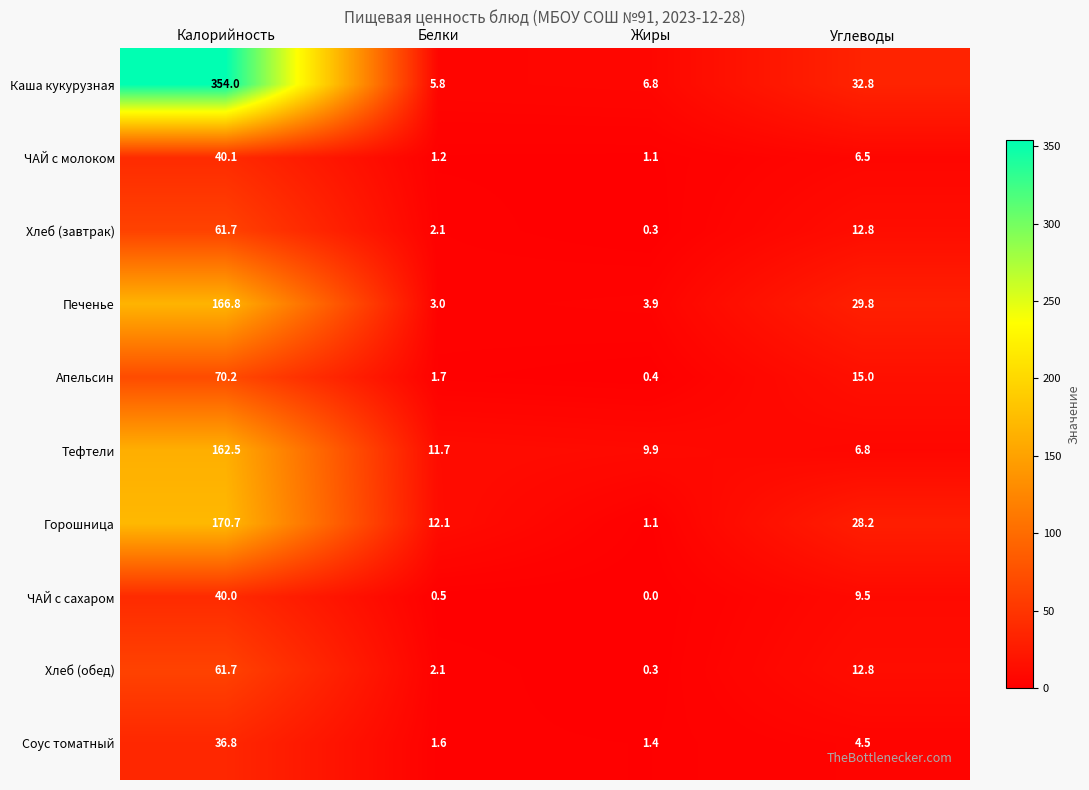

At how many categories does at least one series exceed 298?

1